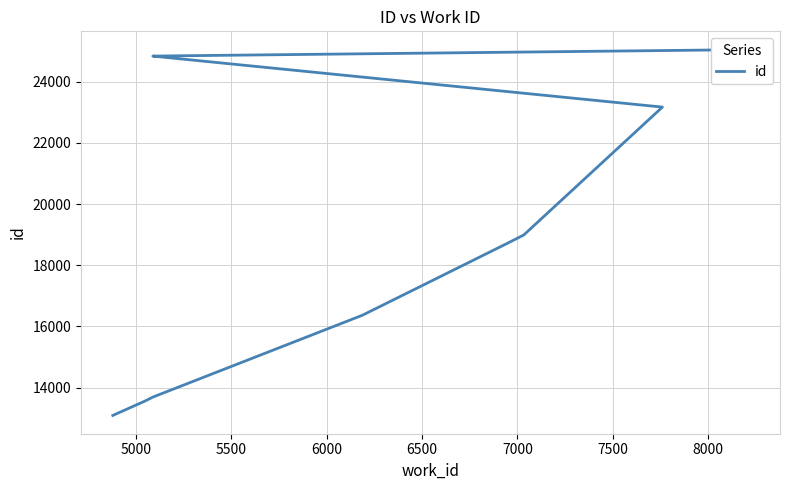

What is the change in value from 7000 to 8000?

+5851